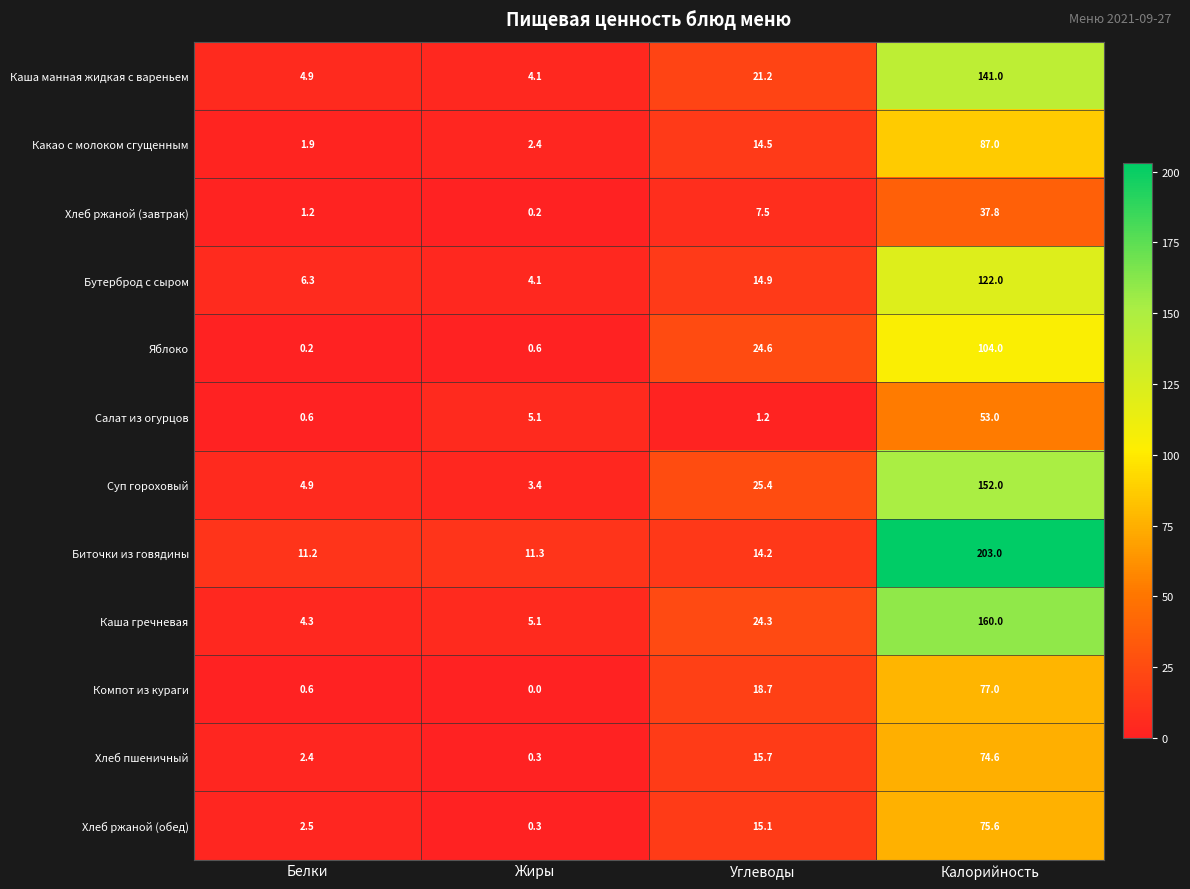

Which category has the highest value across all series?

Калорийность